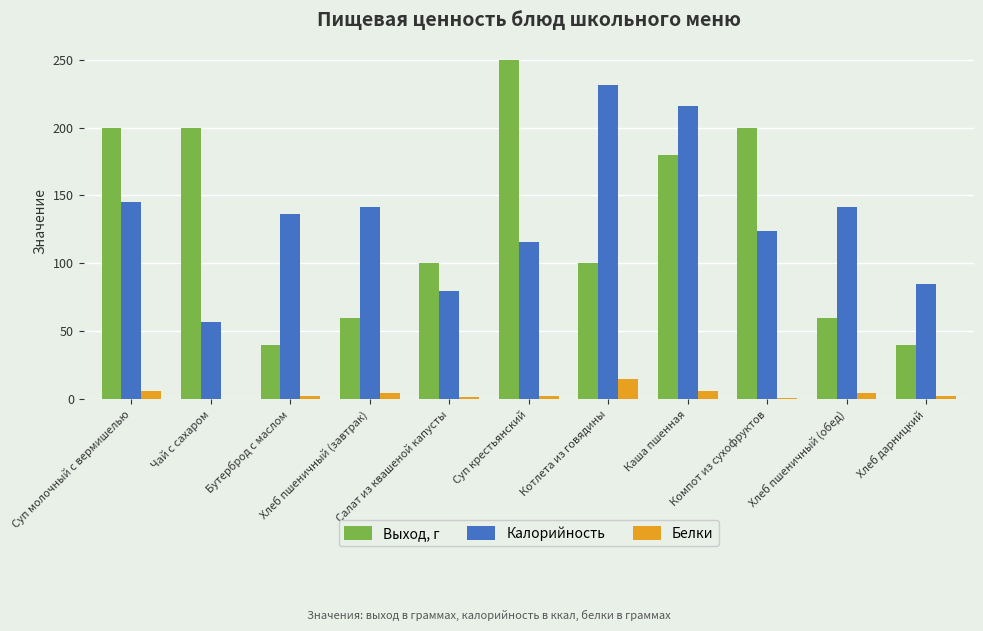

What is the sum of all Белки values?

46.5